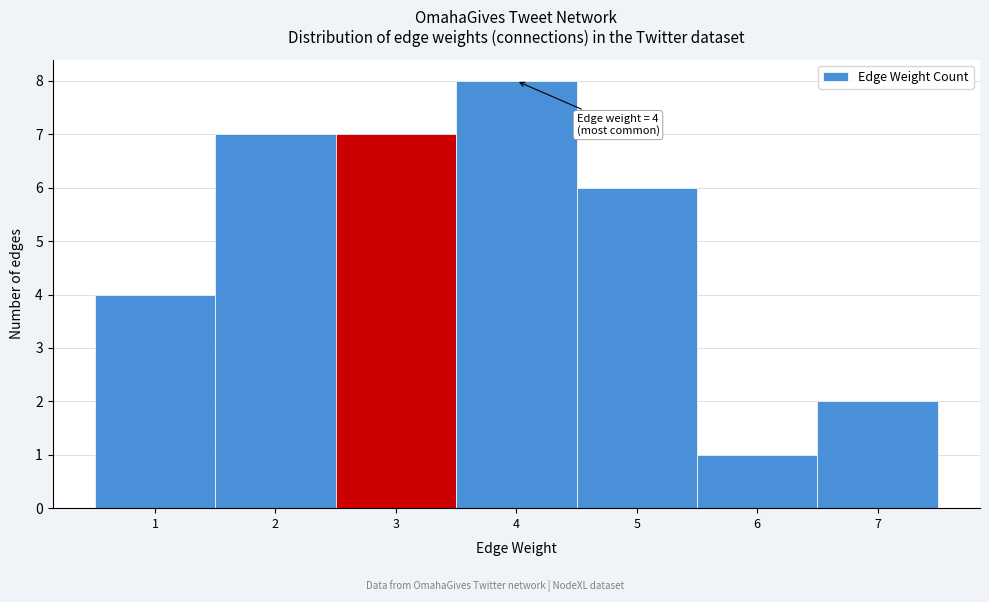

Which range on the x-axis has the tallest bar?

3.5 to 4.5